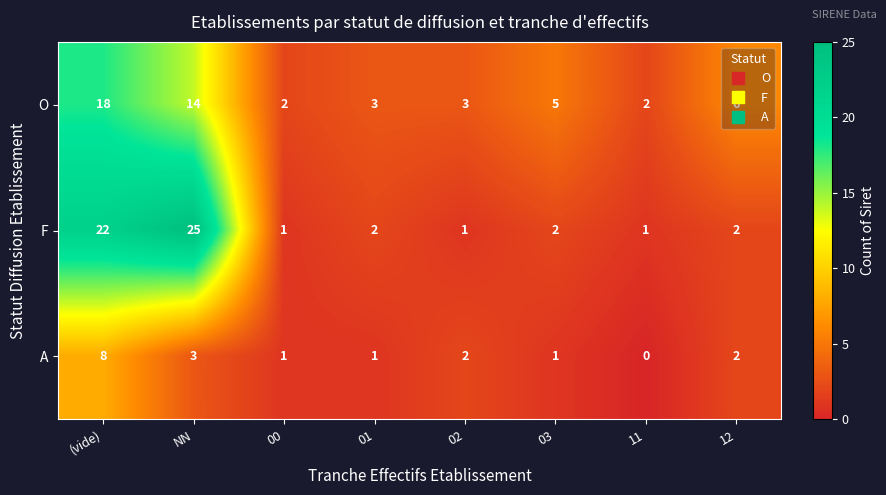

Between 11 and 12, which series saw the biggest shift?

O